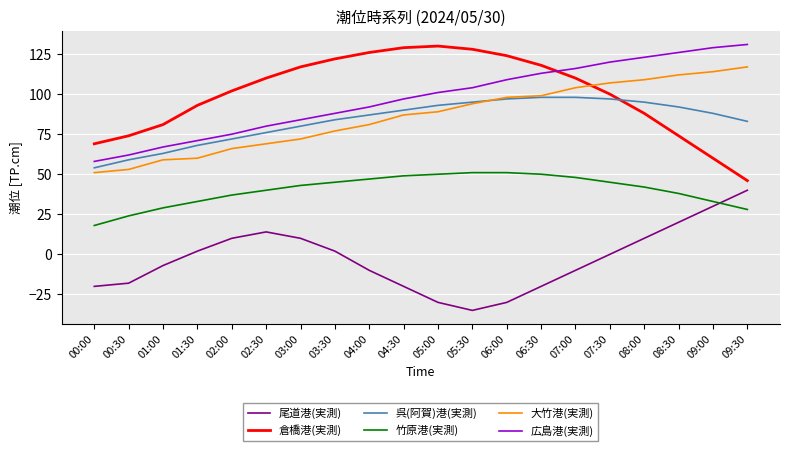

Which series has the largest total across all categories?

倉橋港(実測)